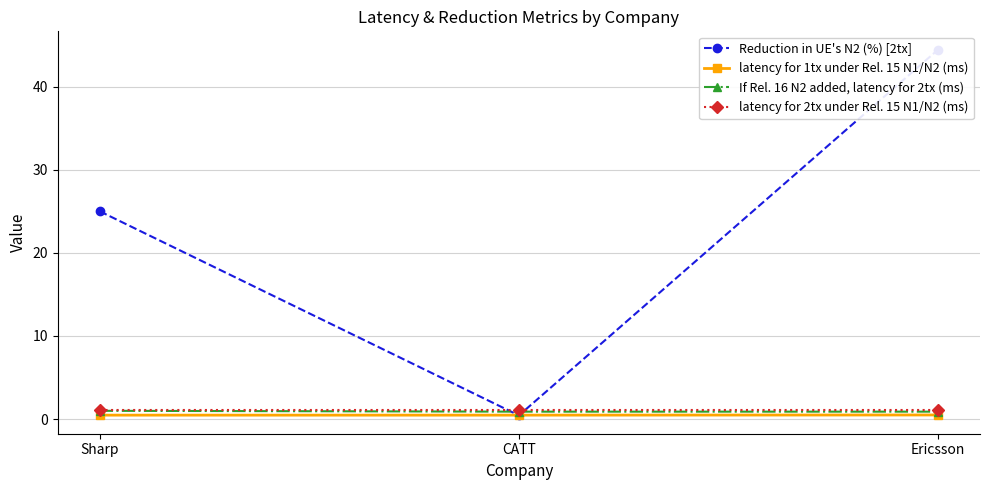

How many lines are shown in the chart?

4